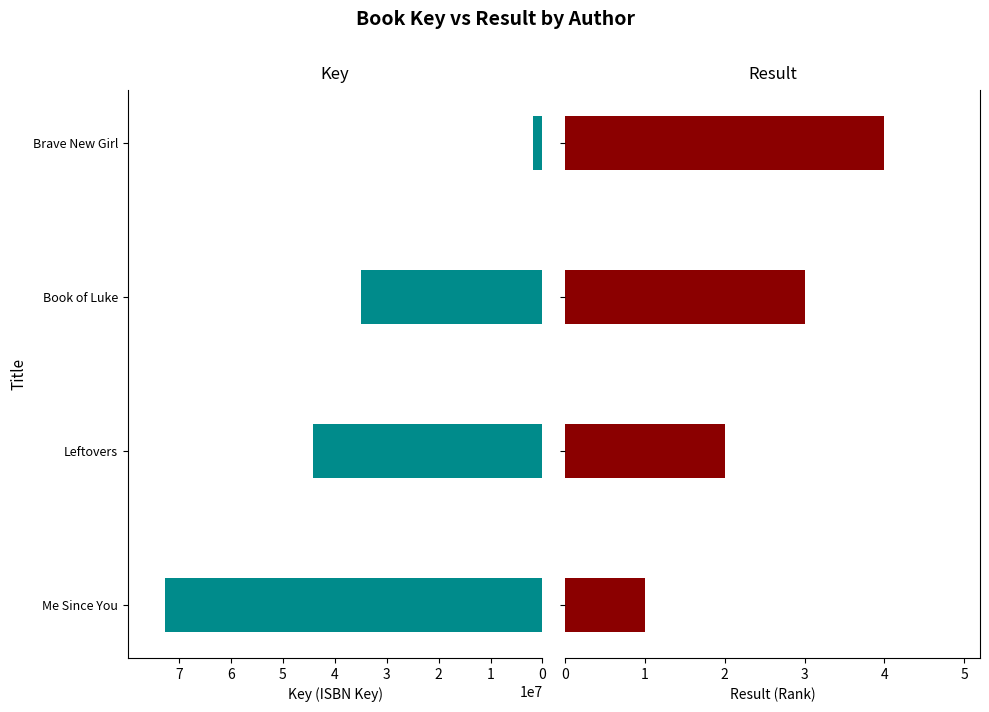

Rank the series at Leftovers from highest to lowest value.

Key, Result